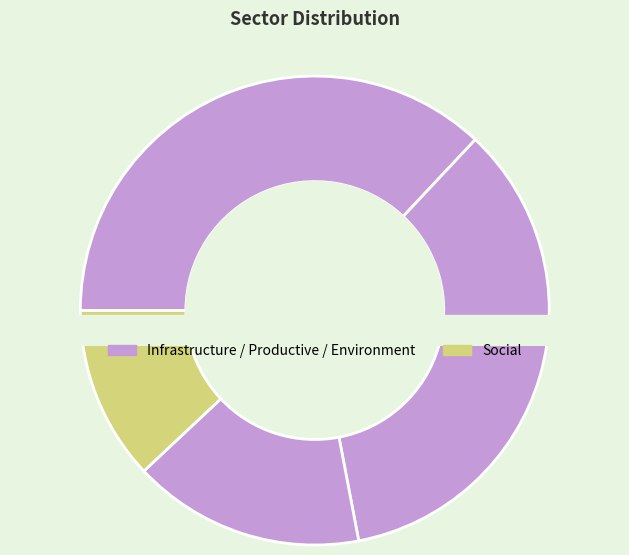

To the nearest percent, what is the combined percentage of Social and Productive?

47%